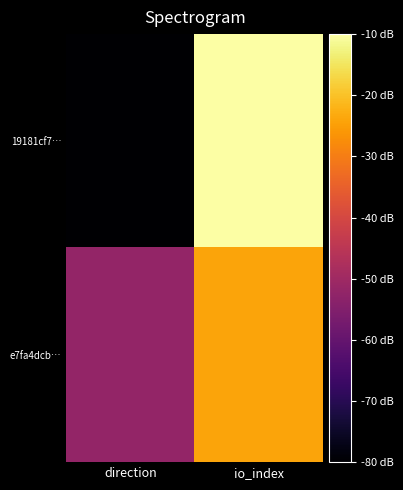

Which series changed the most between direction and io_index?

19181cf7…